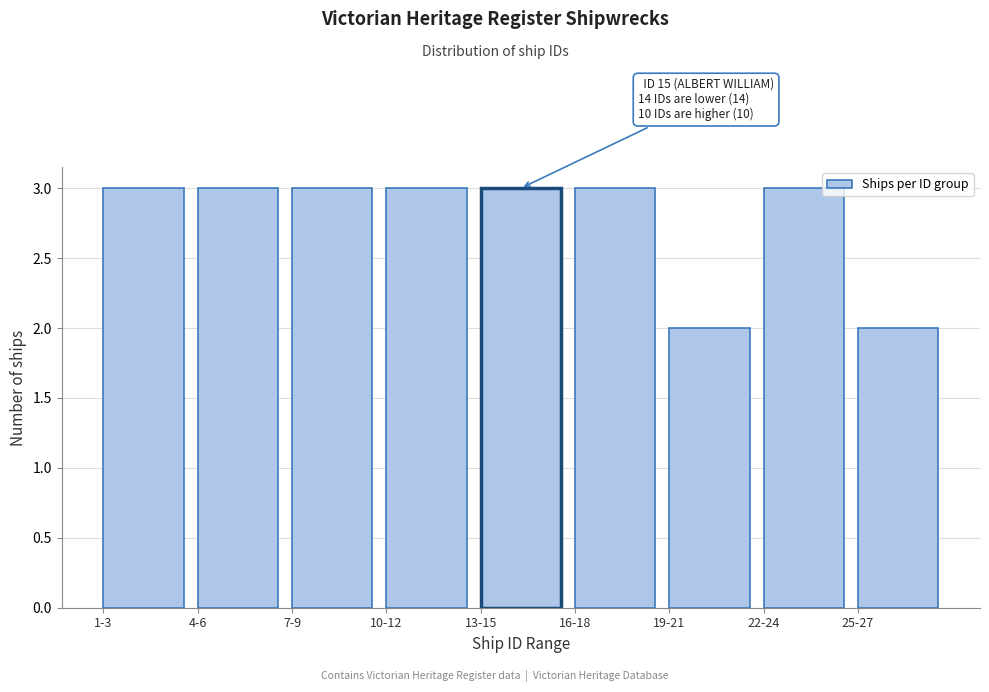

Reading left to right, what are all the values shown in this chart?

1-3=3	4-6=3	7-9=3	10-12=3	13-15=3	16-18=3	19-21=2	22-24=3	25-27=2